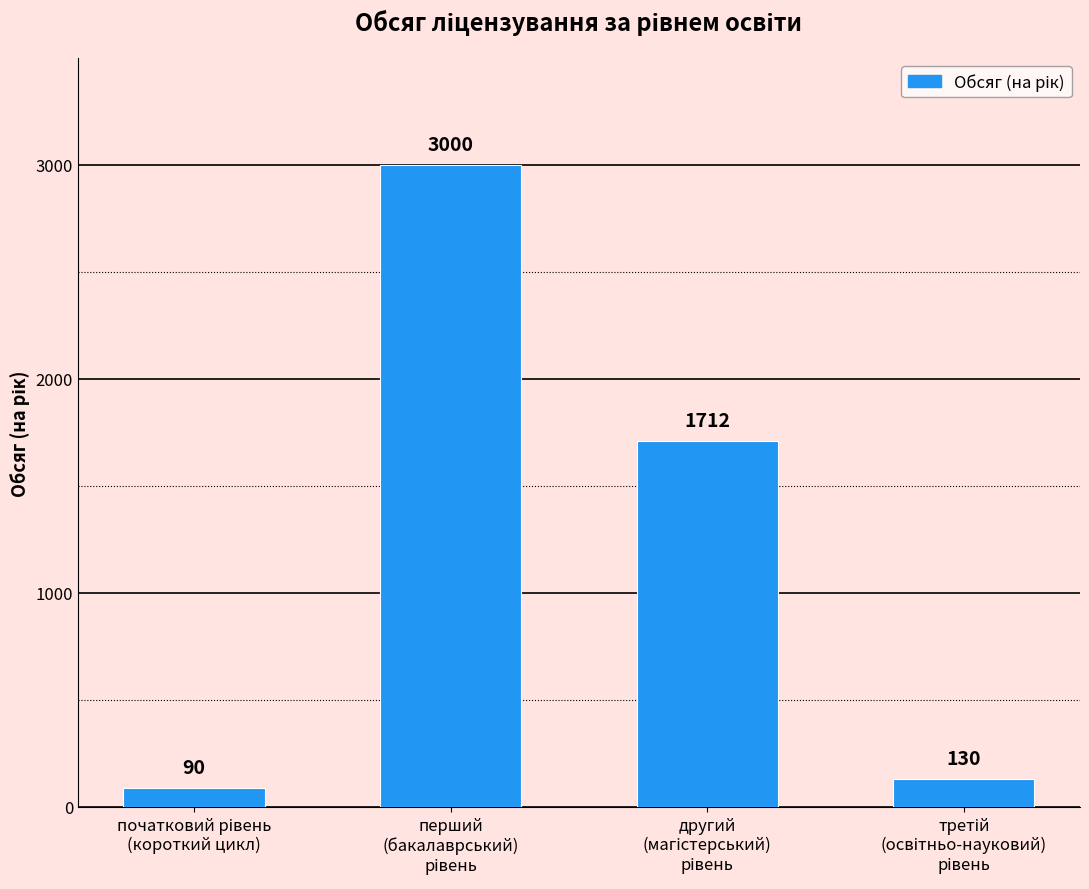

What is the sum of all values?

4932